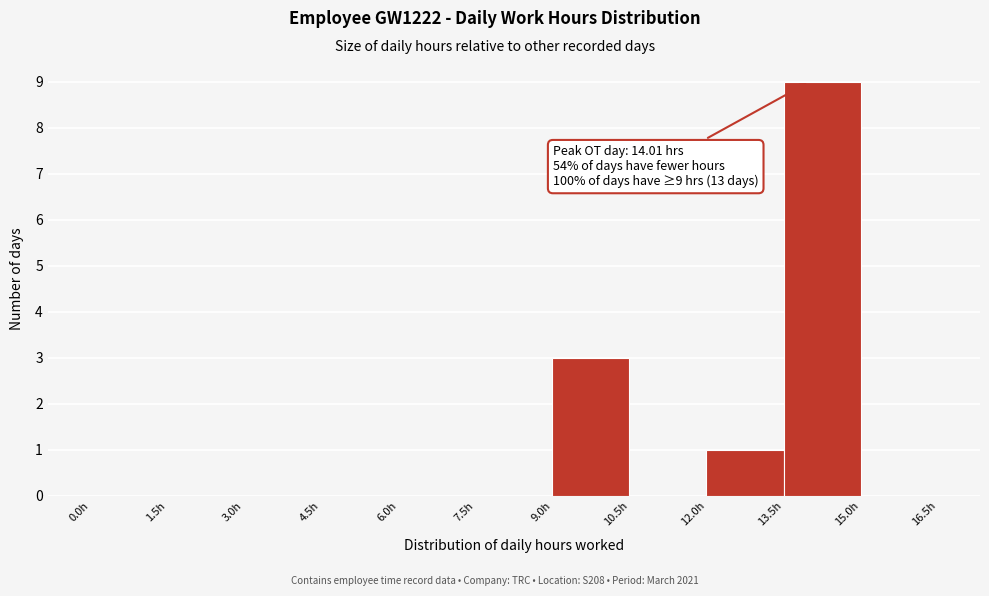

Which range on the x-axis has the tallest bar?

13.5 to 15.0